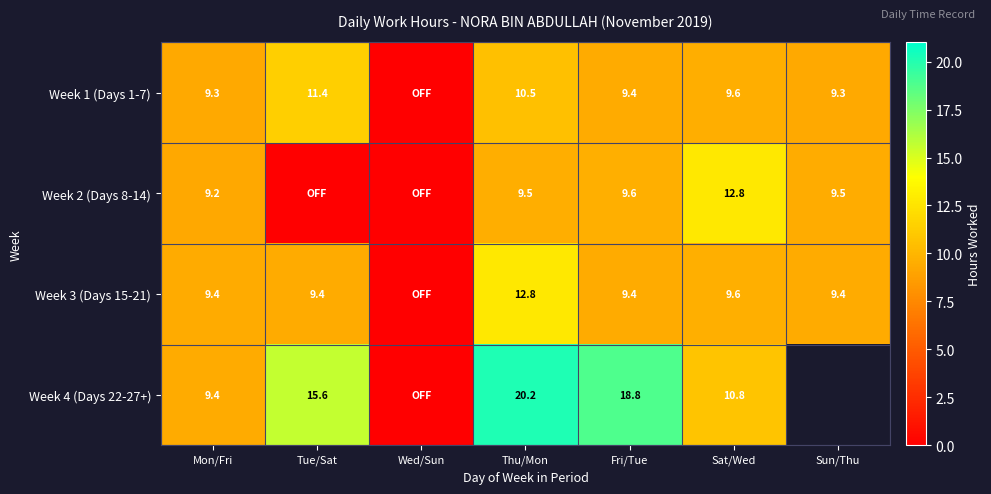

What is the difference between the Week 4 (Days 22-27+) values at Mon/Fri and Thu/Mon?

10.8